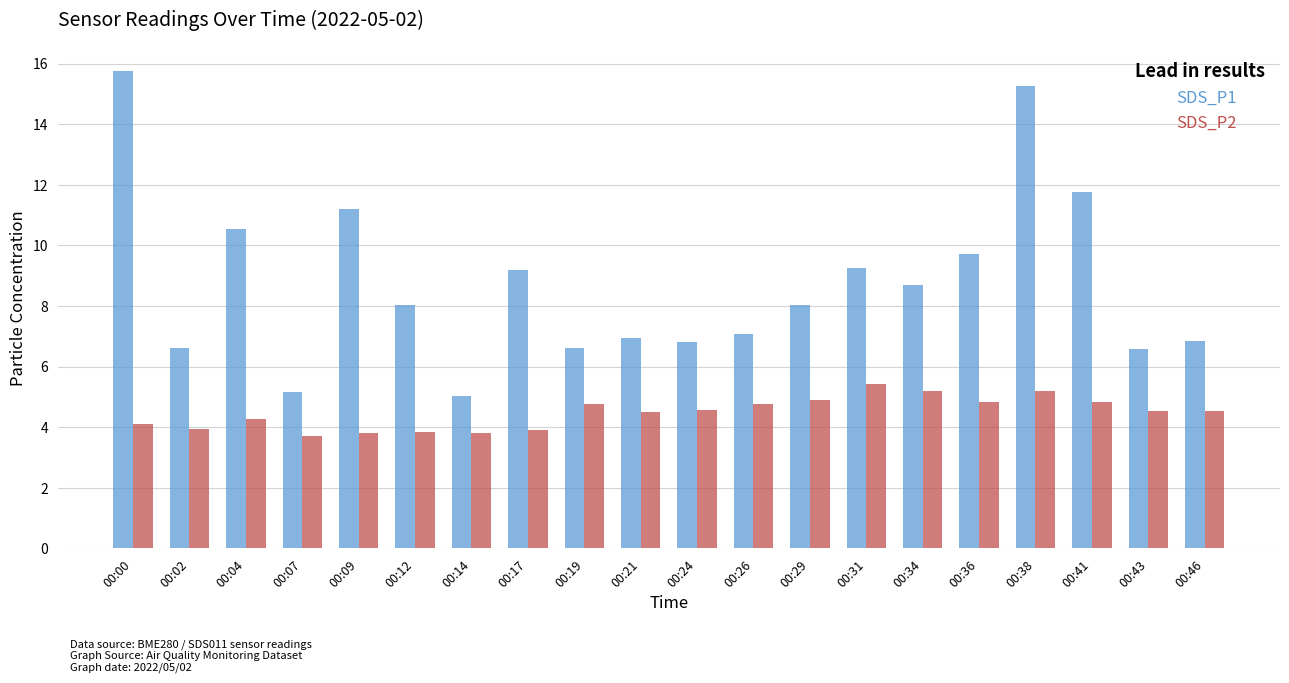

Which label corresponds to the largest value in the chart?

00:00